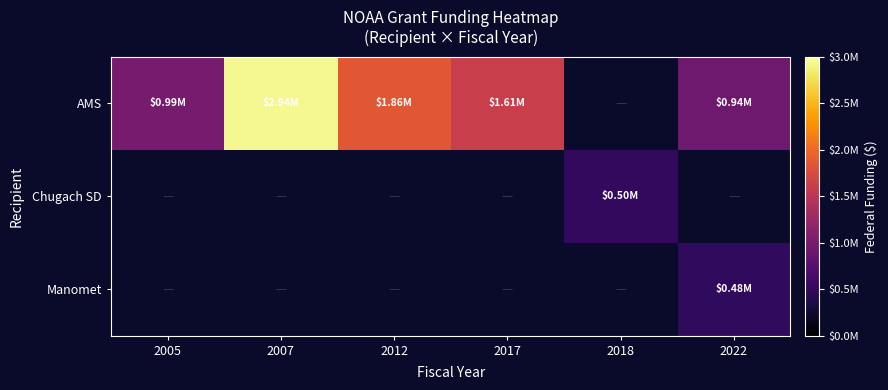

Which series has the widest spread of values?

AMS